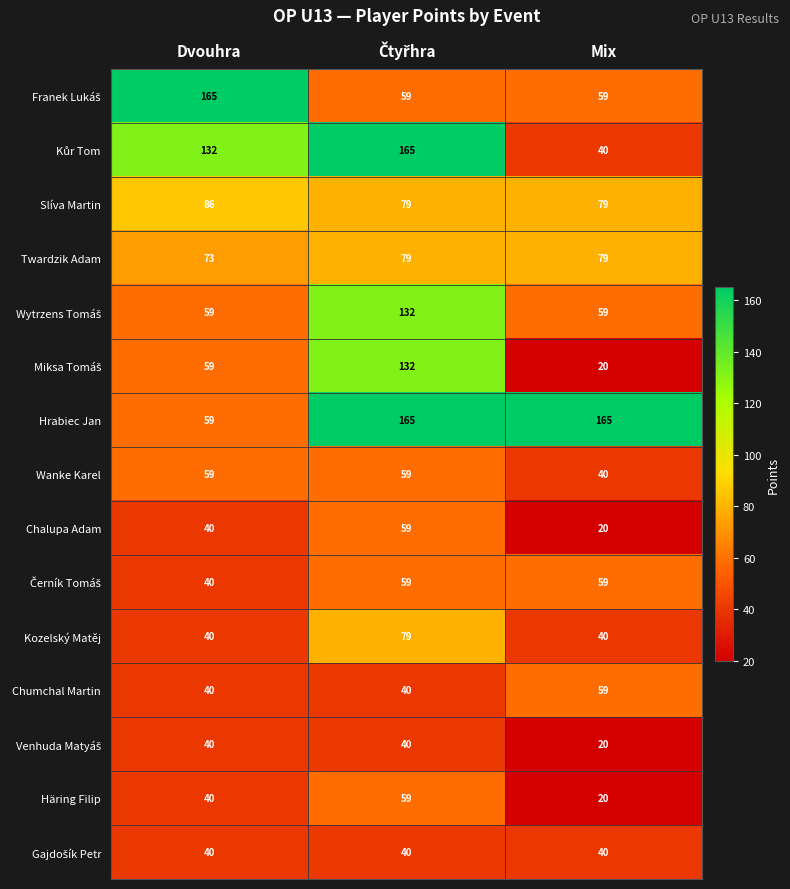

At which category does the chart reach its minimum across all series?

Mix